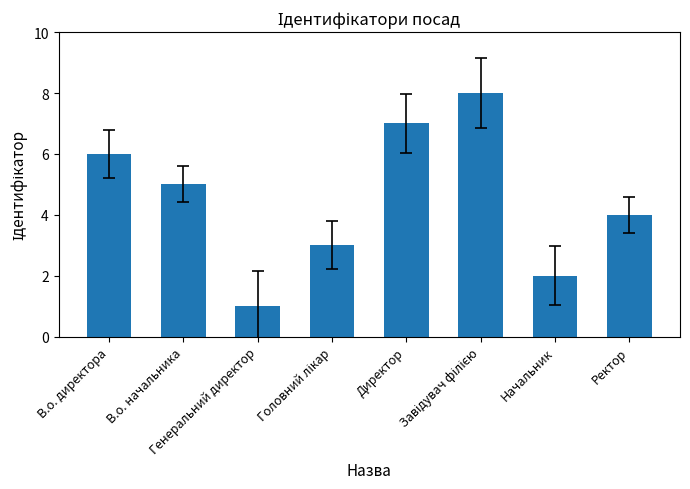

How many values are below 5?

4